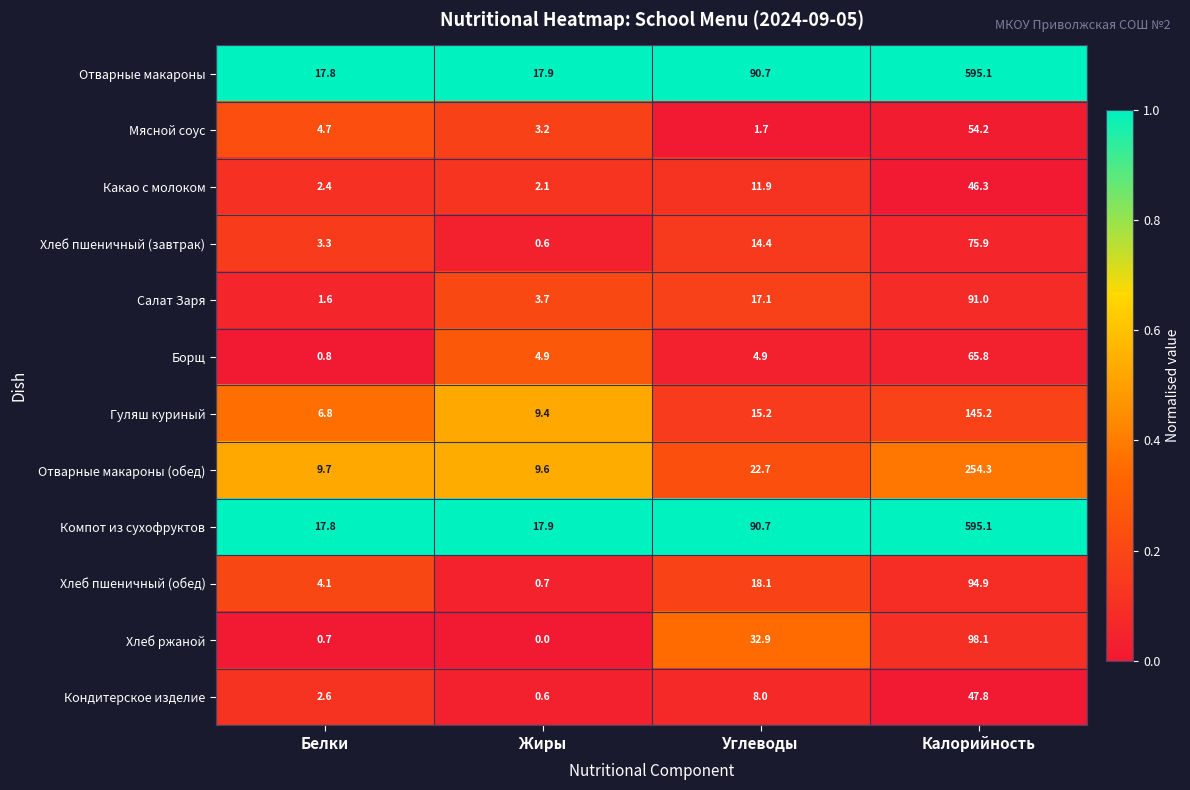

How many data points does each series have?

4